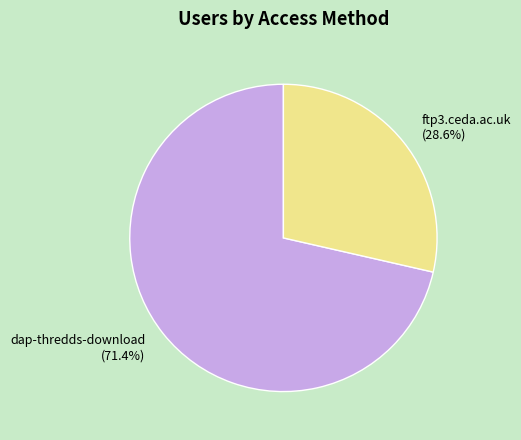

Which slice is the largest?

dap-thredds-download